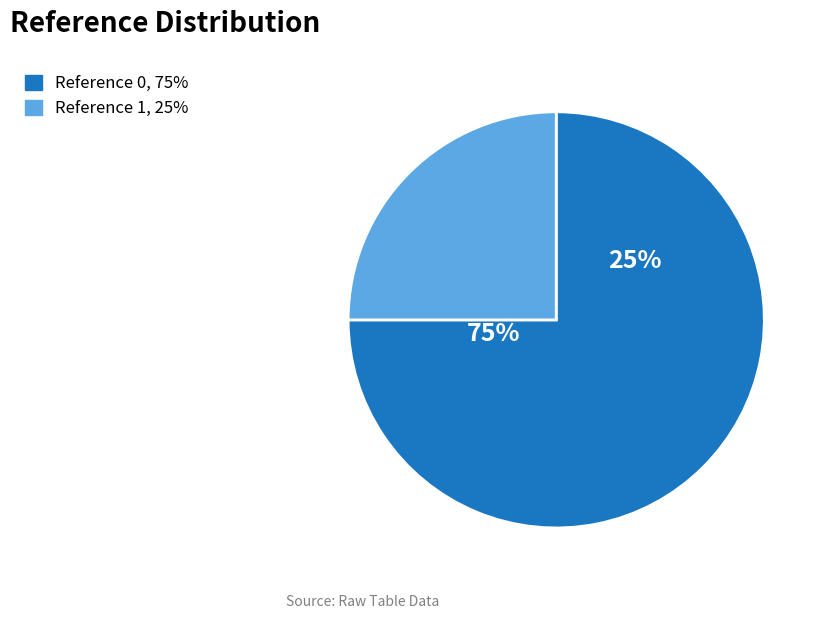

Count the number of slices in the pie.

2